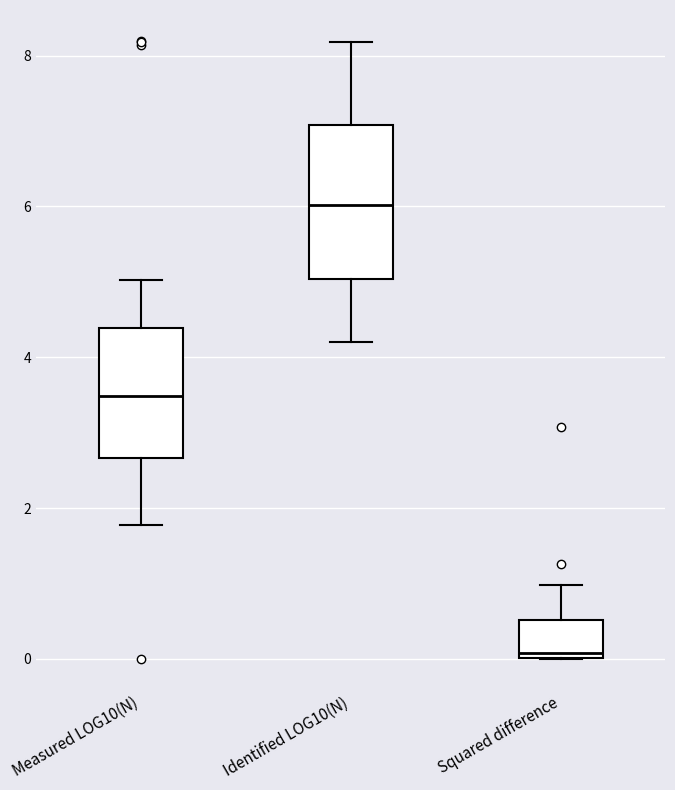

Comparing the boxes themselves (not the whiskers), which one is the tallest?

Identified LOG10(N)